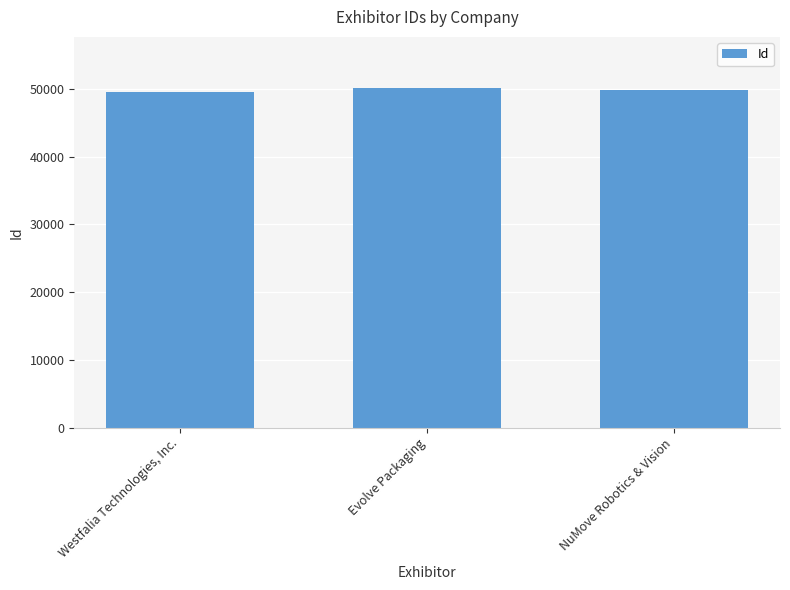

Is it true that the value at NuMove Robotics & Vision is 69350?

False